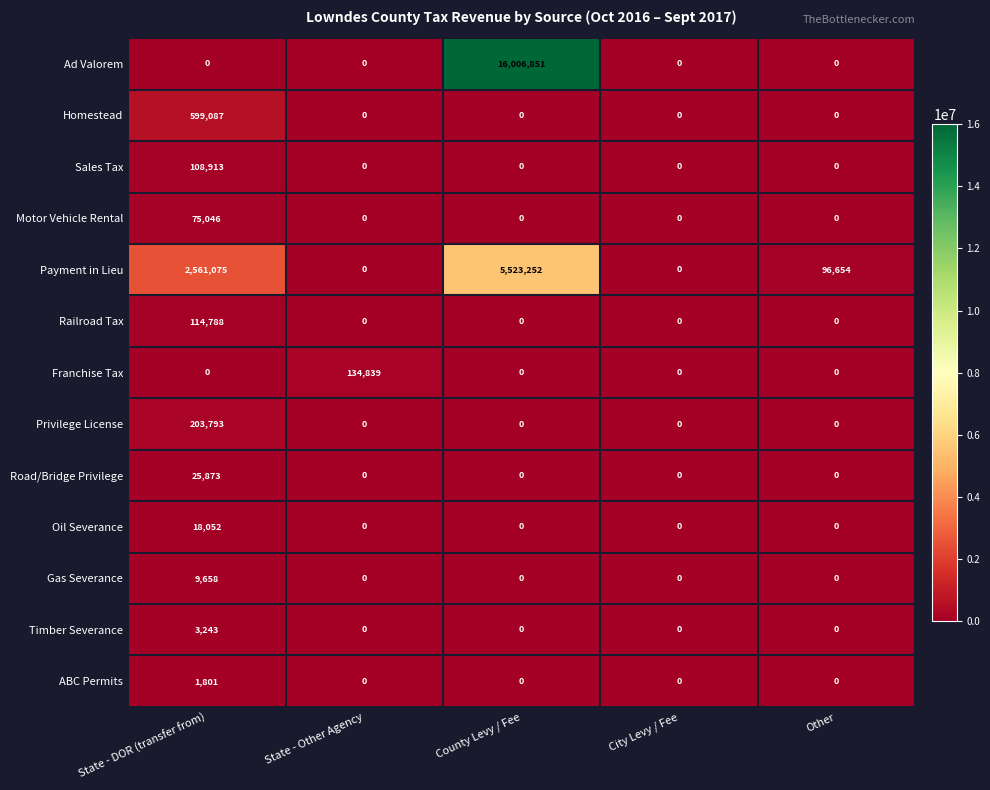

At which category is the sum across all series the highest?

County Levy / Fee